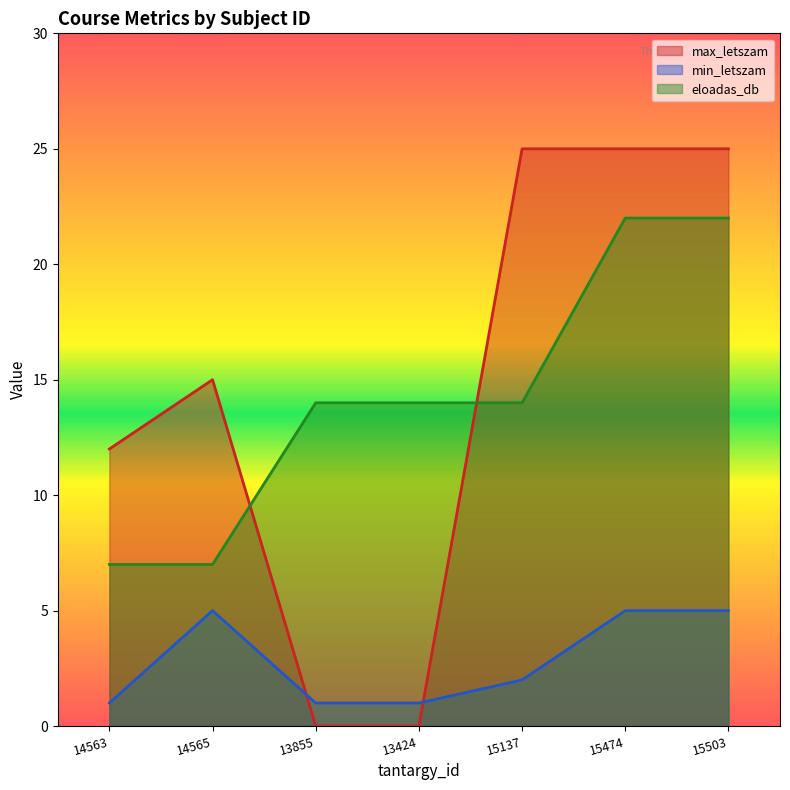

True or false: eloadas_db and min_letszam intersect in this chart.

False